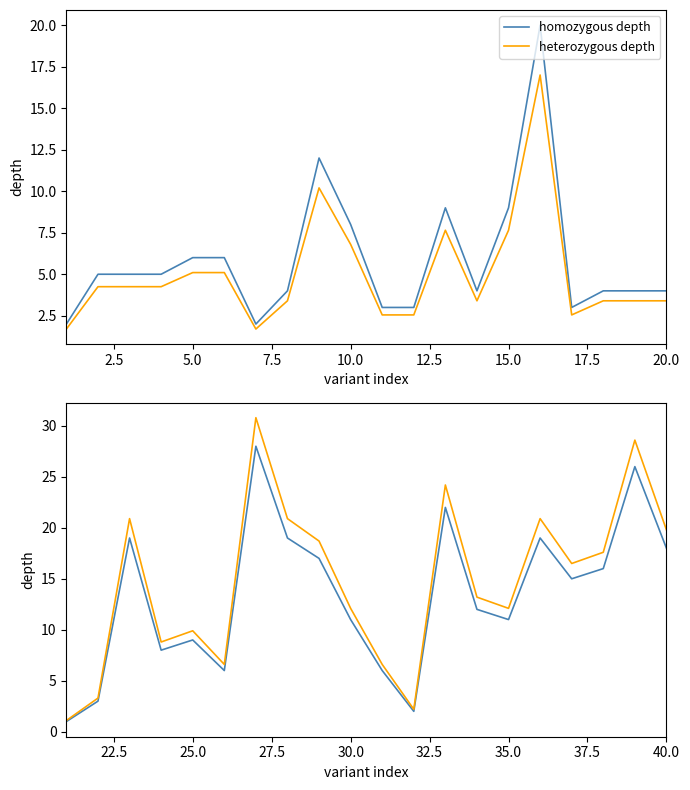

What are all the series names shown in the legend?

homozygous depth, heterozygous depth